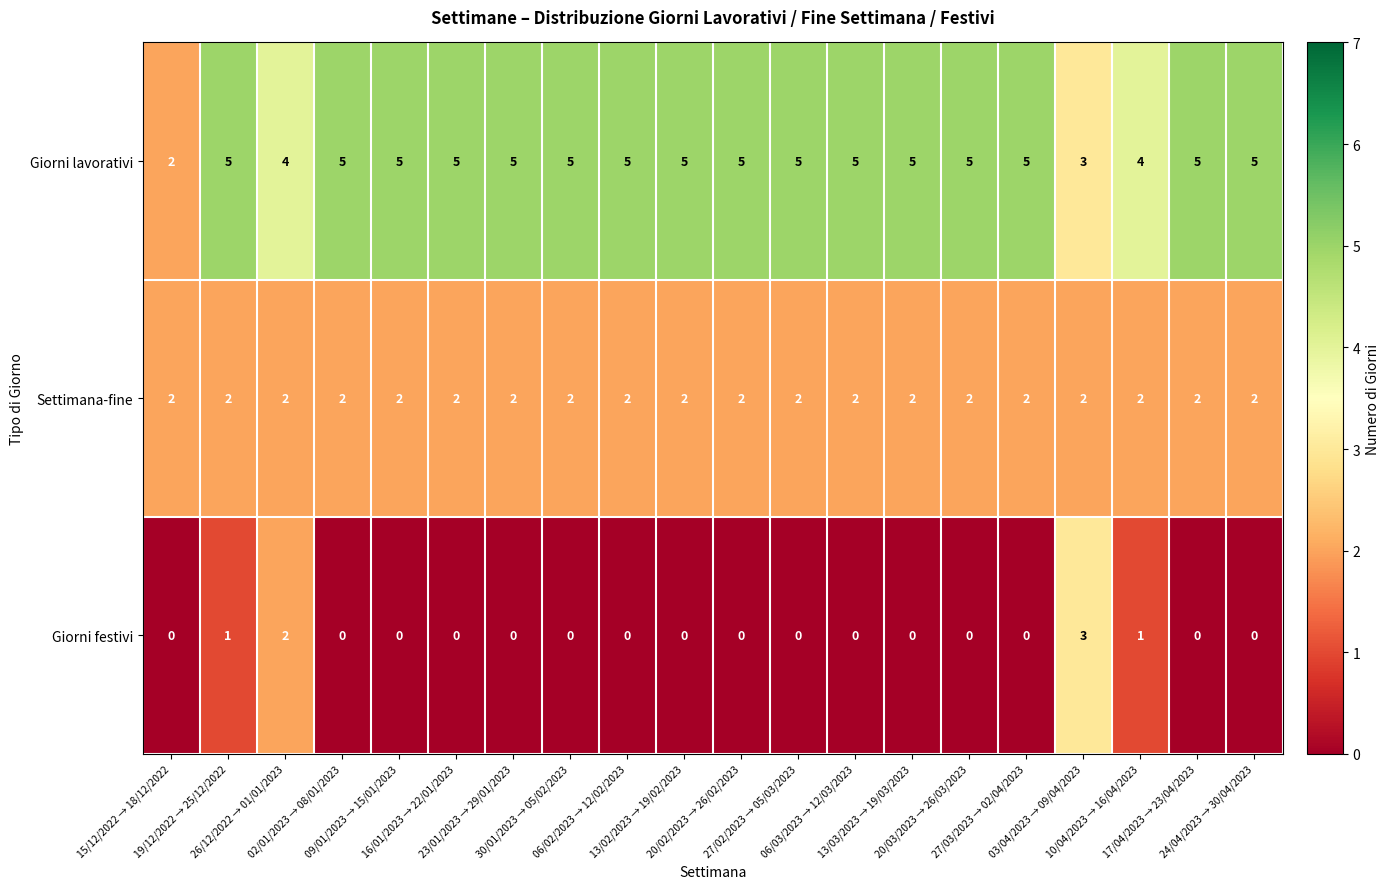

Which series has the largest total across all categories?

Giorni lavorativi